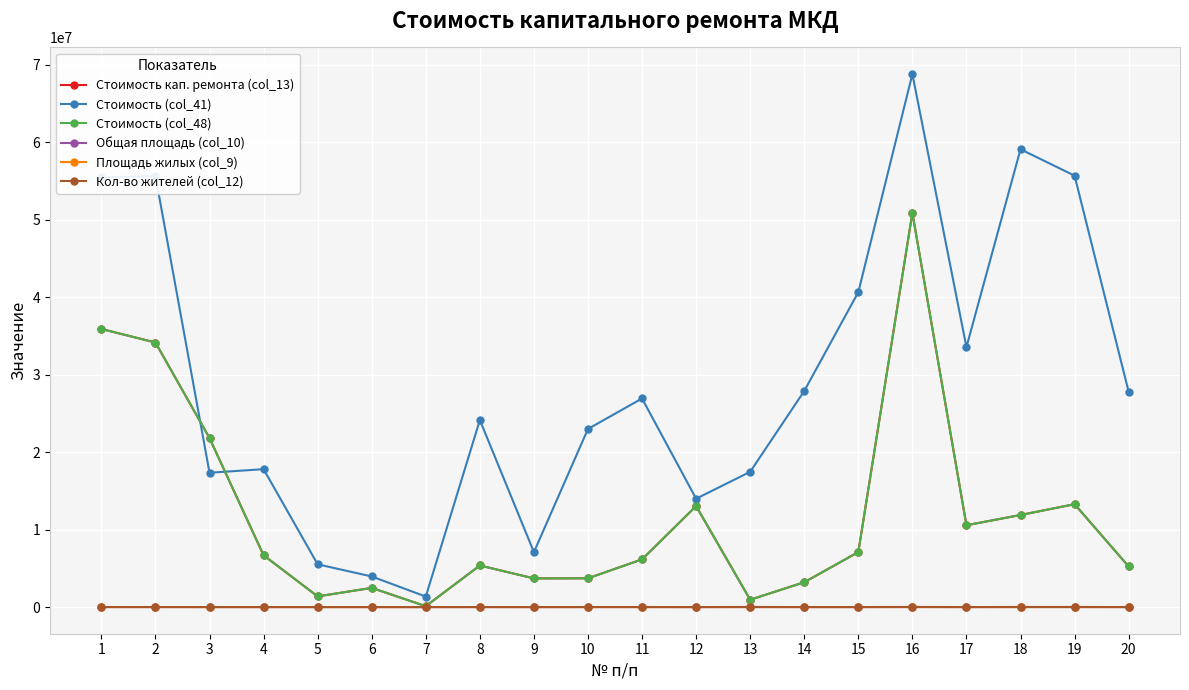

True or false: Стоимость (col_41) has a value of 18708503.9 at 15.

False